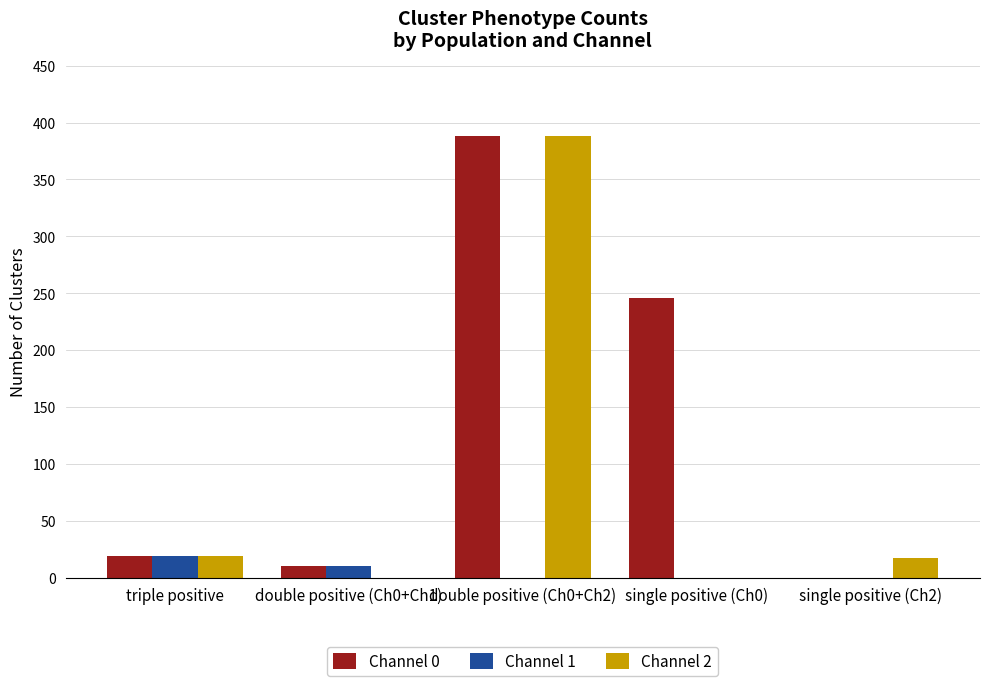

What is the greatest value displayed?

388